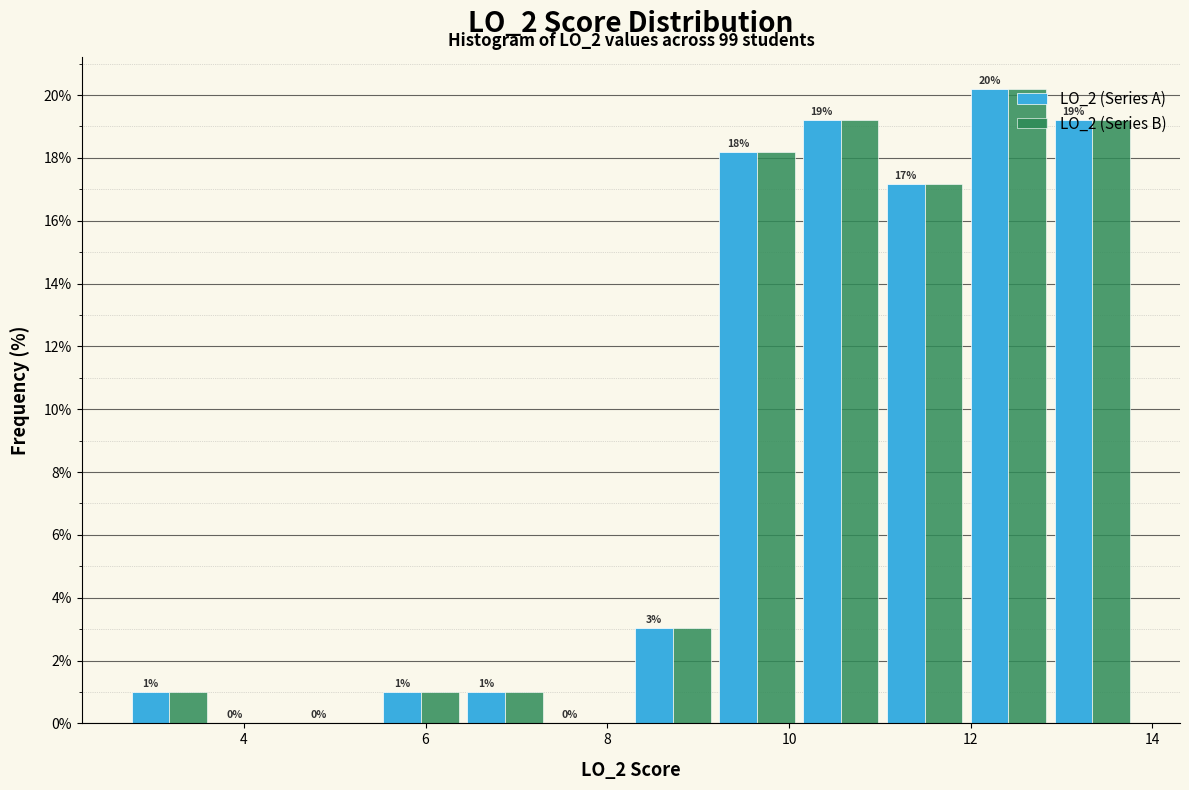

In the LO_2 (Series B) series, which range on the x-axis has the tallest bar?

12.0 to 12.8